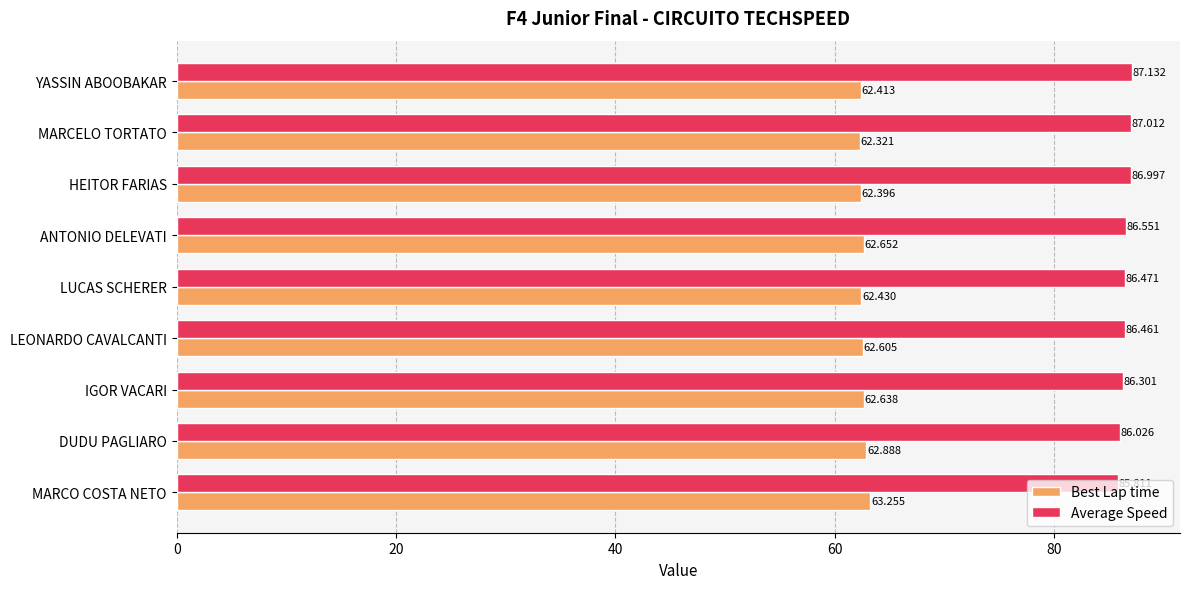

Rank the series by their average value, from highest to lowest.

Average Speed, Best Lap time